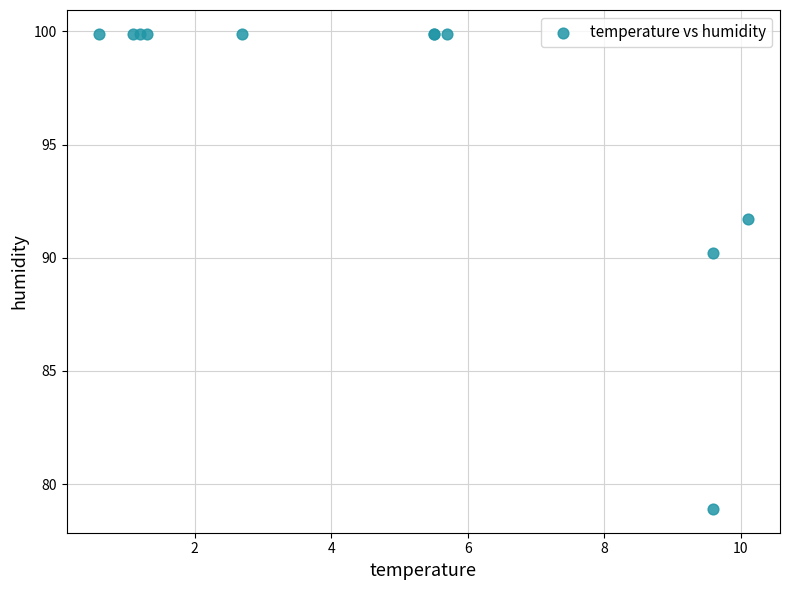

What Y value in the scatter plot is closest to 89?

90.2